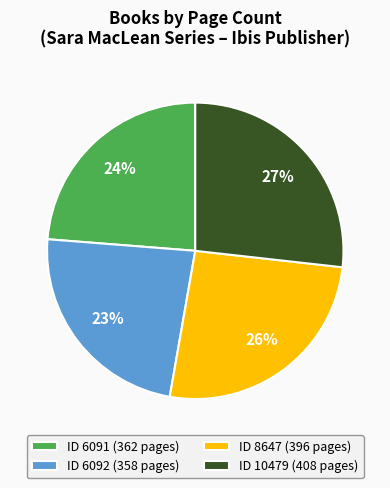

Do ID 6091 (362 pages) and ID 10479 (408 pages) together represent more than half of the pie?

Yes